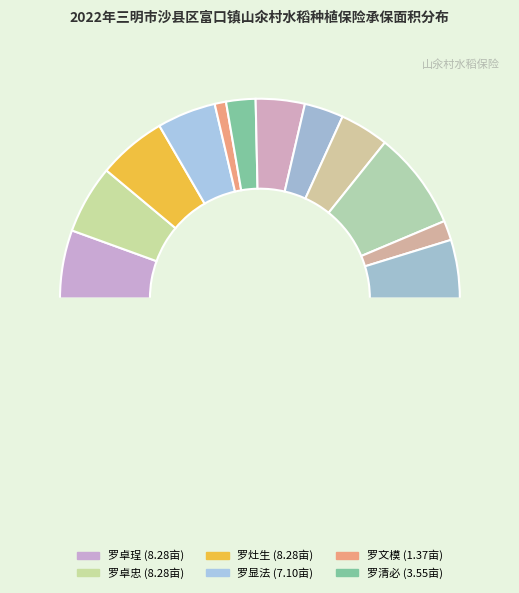

How many segments does this pie chart have?

13